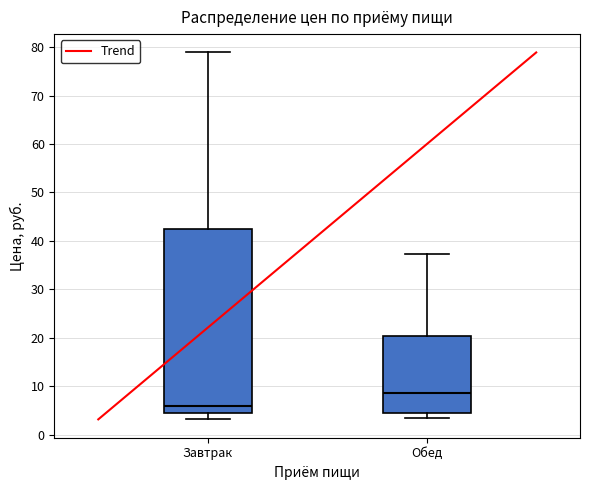

Reading left to right, transcribe this box plot: for each box, give where its median line is, the range the box spans, and where its two whiskers end, as read against the y-axis. The values are not printed on the chart, so give them approximately, as read against the axis.

Завтрак: median 6, box 5 to 42, whiskers 3 to 79
Обед: median 9, box 4 to 20, whiskers 3 to 37